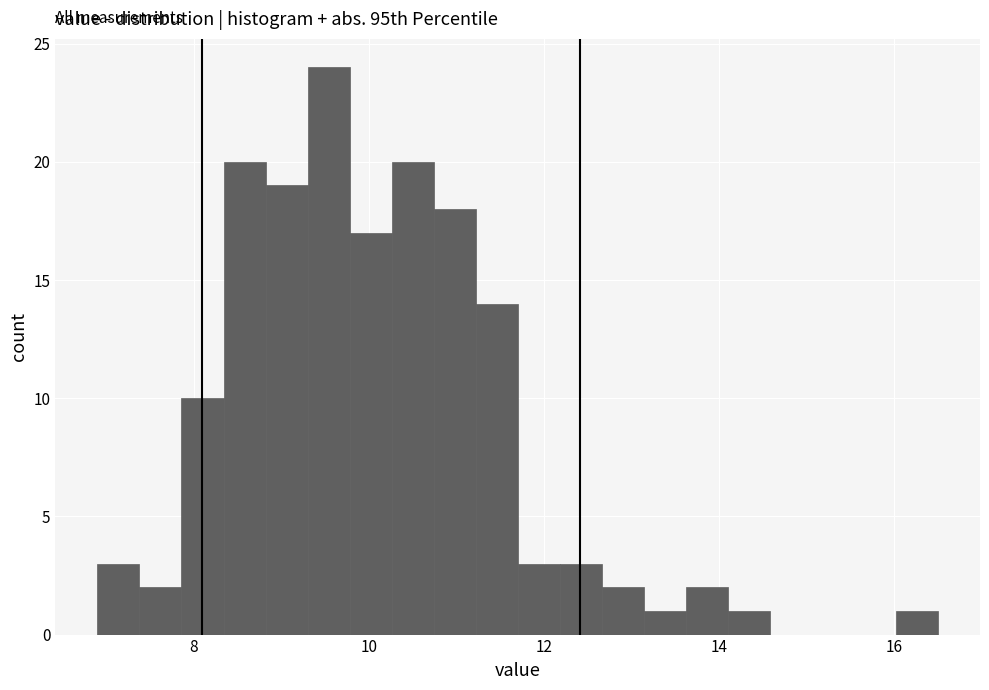

Around what value on the x-axis is the tallest bar? Give the approximate position of its centre, as read against the axis.

9.6